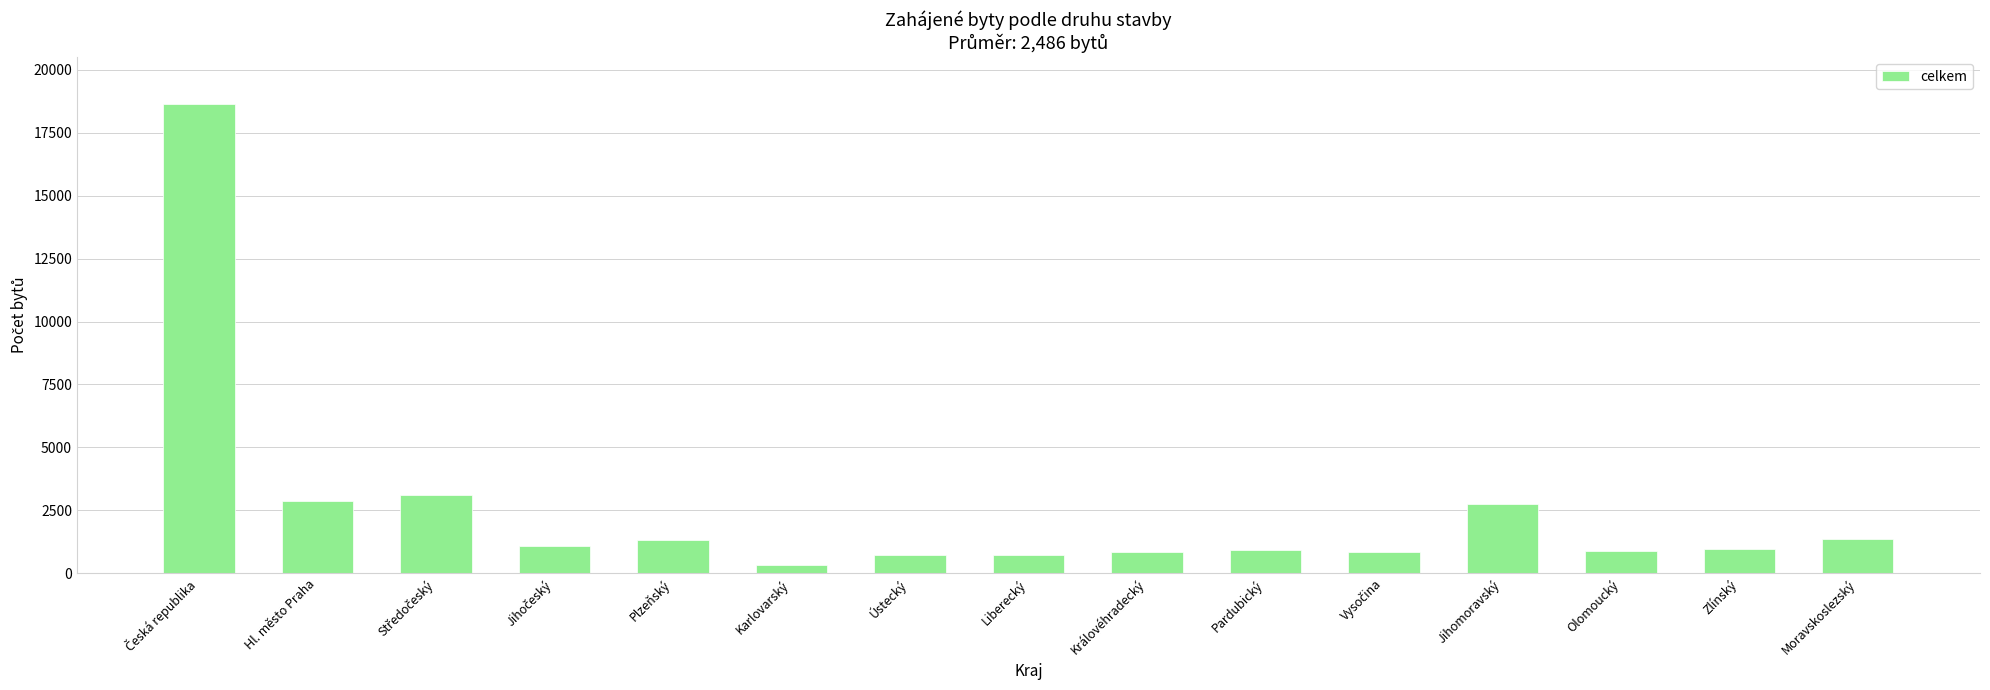

Are the bars horizontal?

No